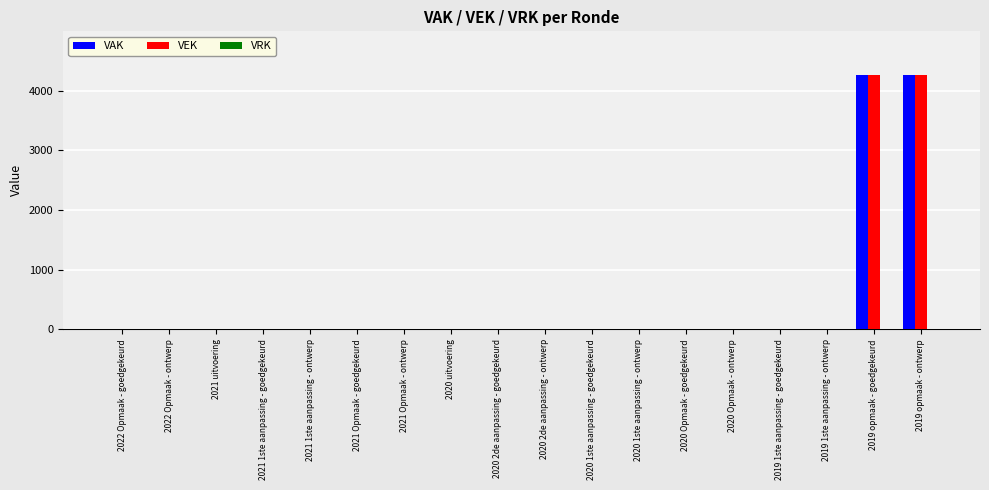

True or false: VEK has a value of 0 at 2020 Opmaak - ontwerp.

True